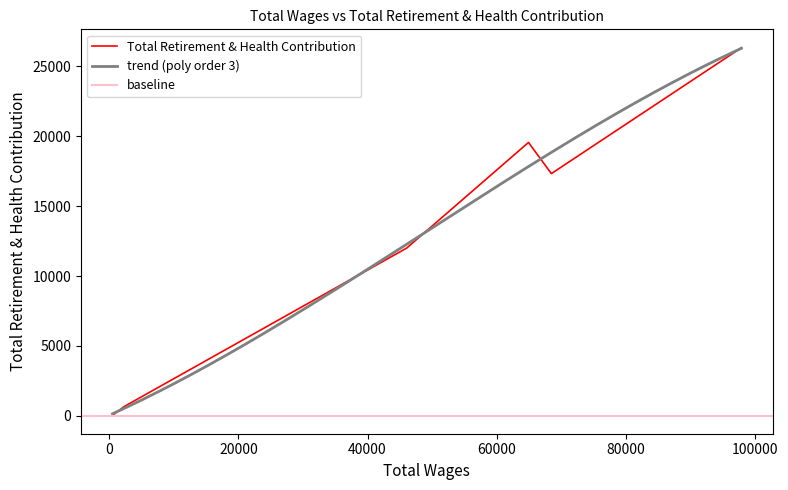

Rank the categories by value from lowest to highest.

500, 2329, 46071, 68477, 64936, 97911